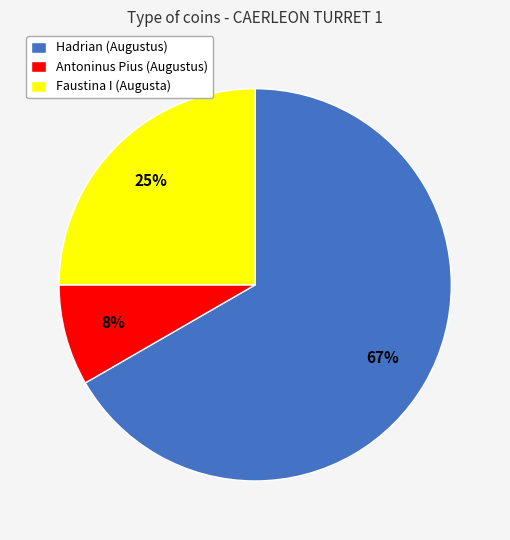

How many segments does this pie chart have?

3